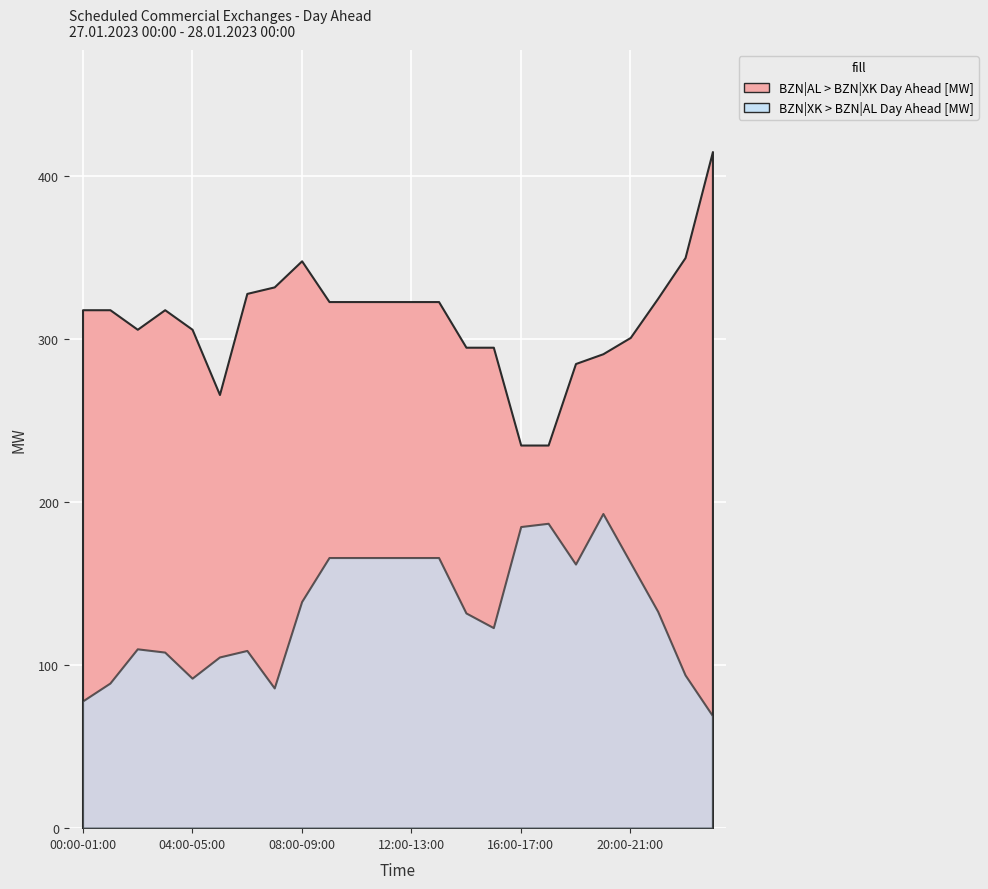

Rank the series at 21:00-22:00 from highest to lowest value.

BZN|AL > BZN|XK Day Ahead [MW], BZN|XK > BZN|AL Day Ahead [MW]